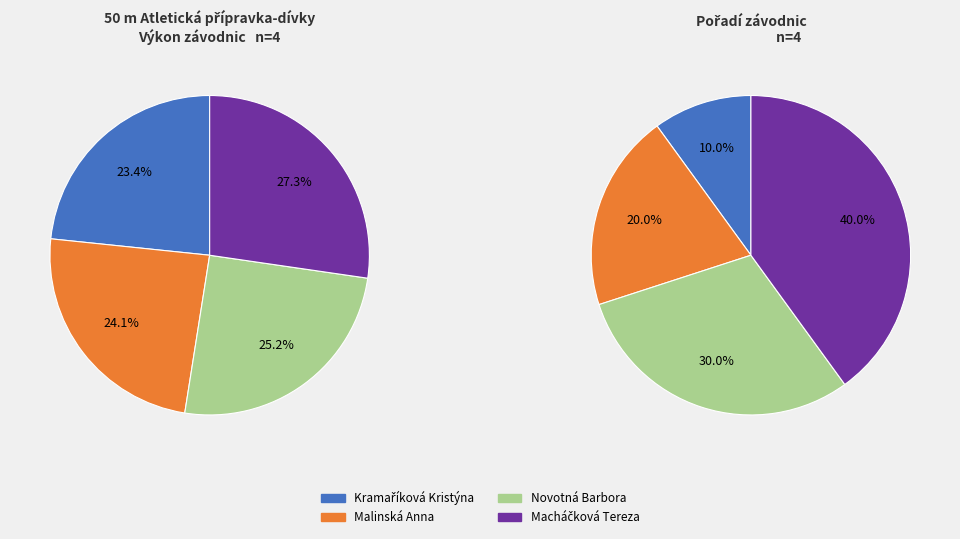

Which has a higher value, Macháčková Tereza or Novotná Barbora?

Macháčková Tereza